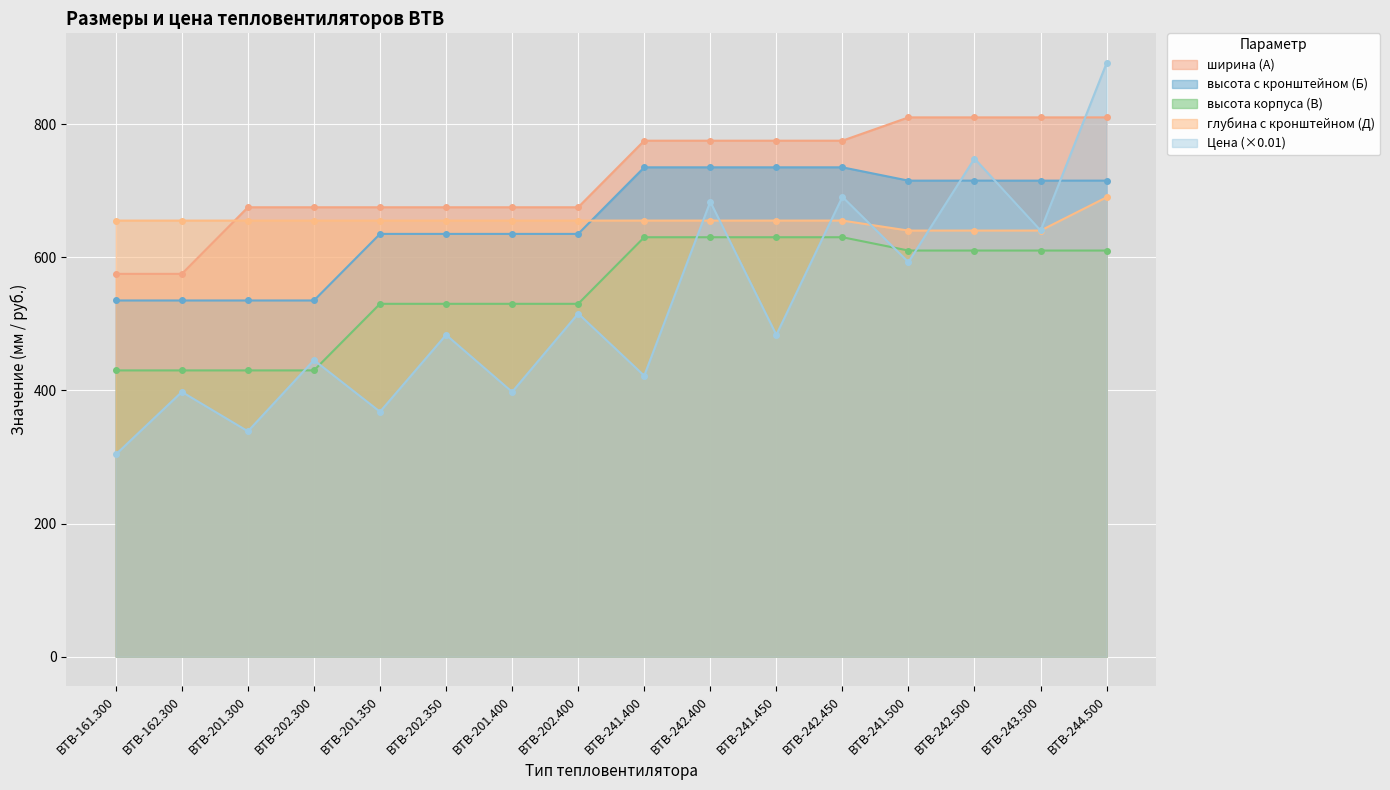

What position from the left is ВТВ-202.400?

8